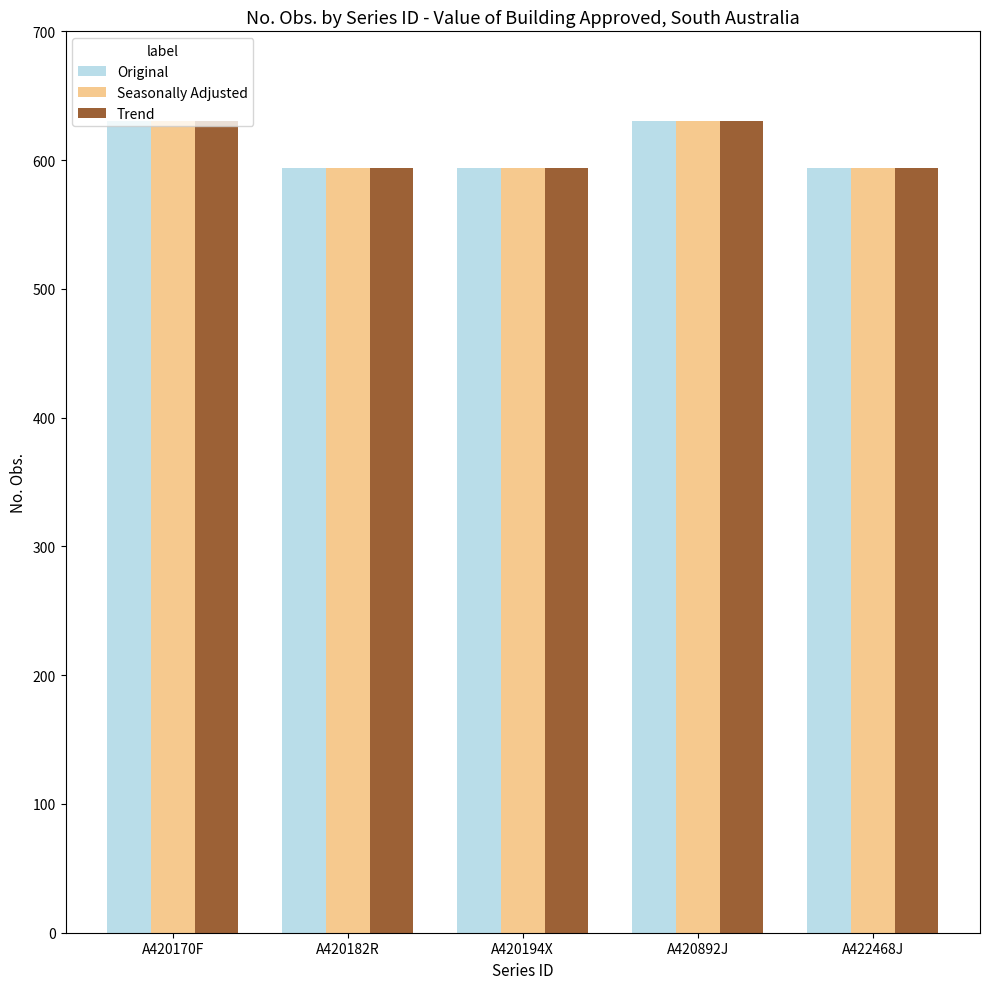

What is the average value of the Seasonally Adjusted series?

608